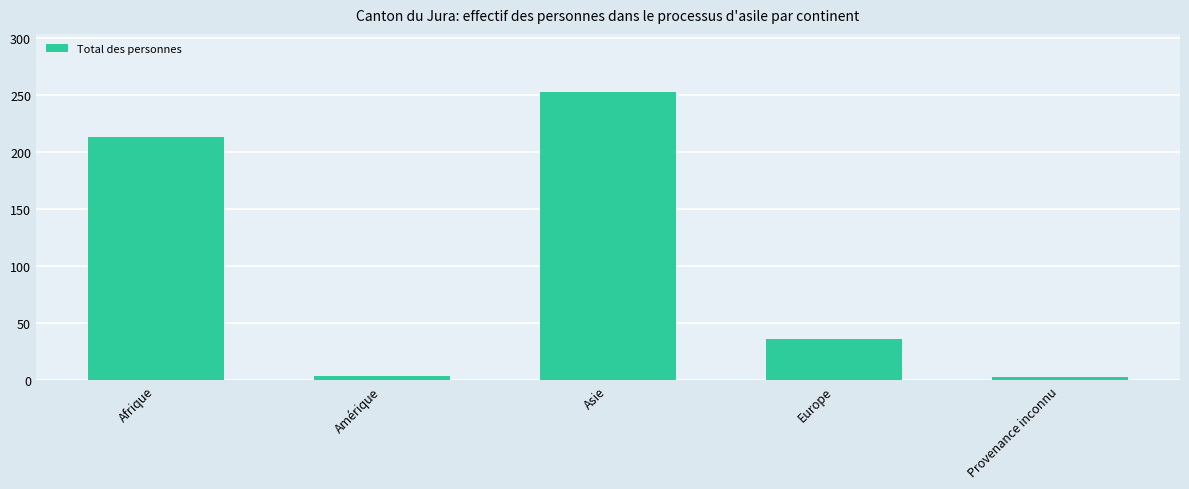

Which label corresponds to the largest value in the chart?

Asie